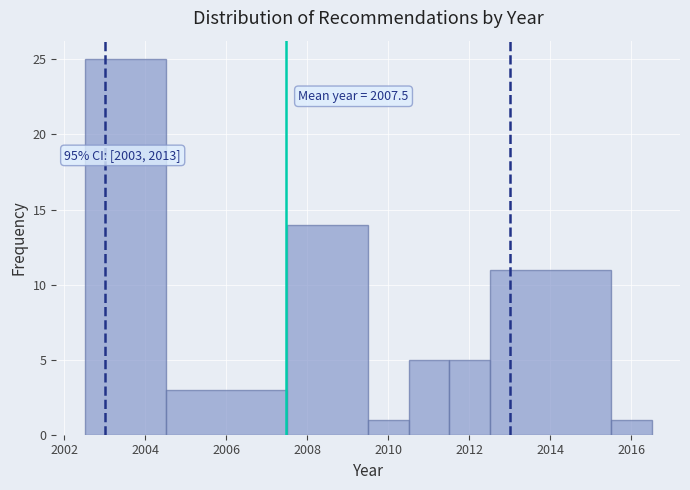

Over which range of the x-axis is the bar tallest?

2002.5 to 2004.5